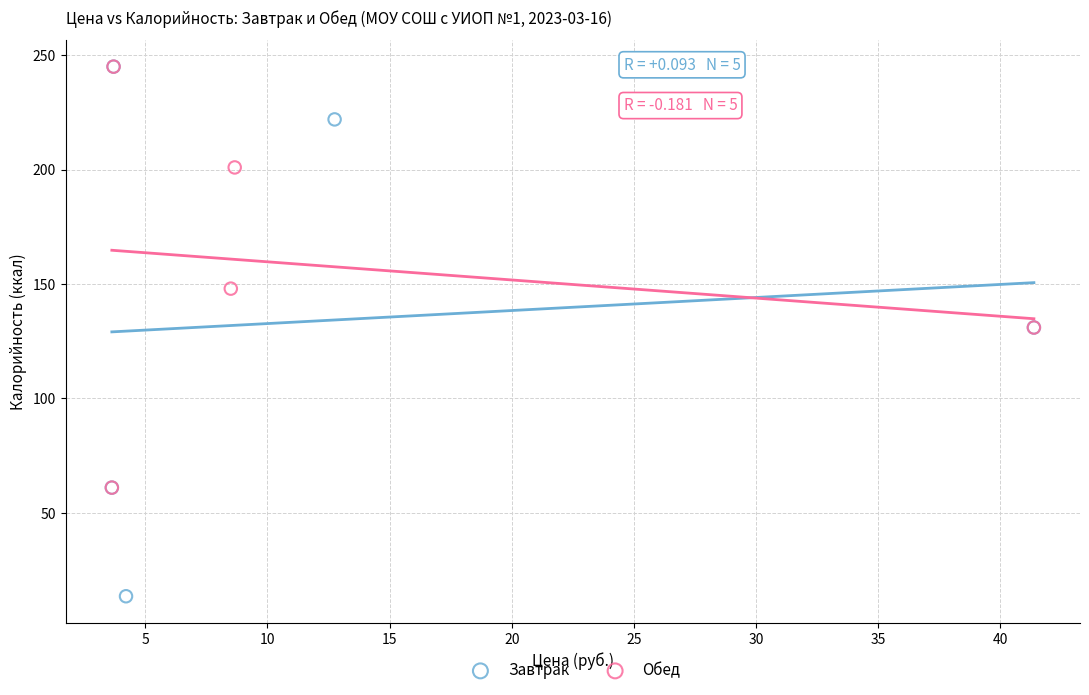

Which series reaches the minimum Y coordinate?

Завтрак